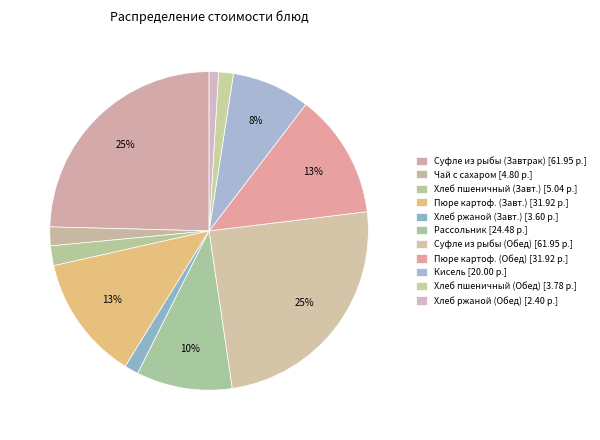

How many segments does this pie chart have?

11